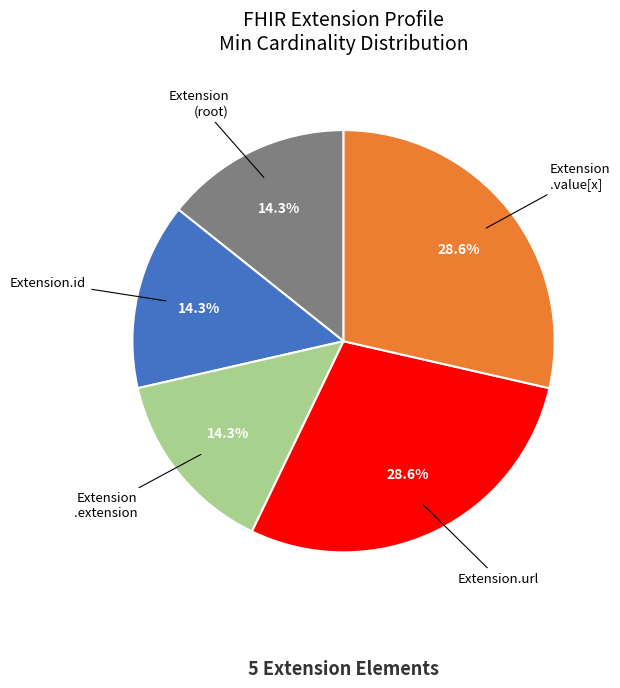

Is there a majority slice in this chart?

No